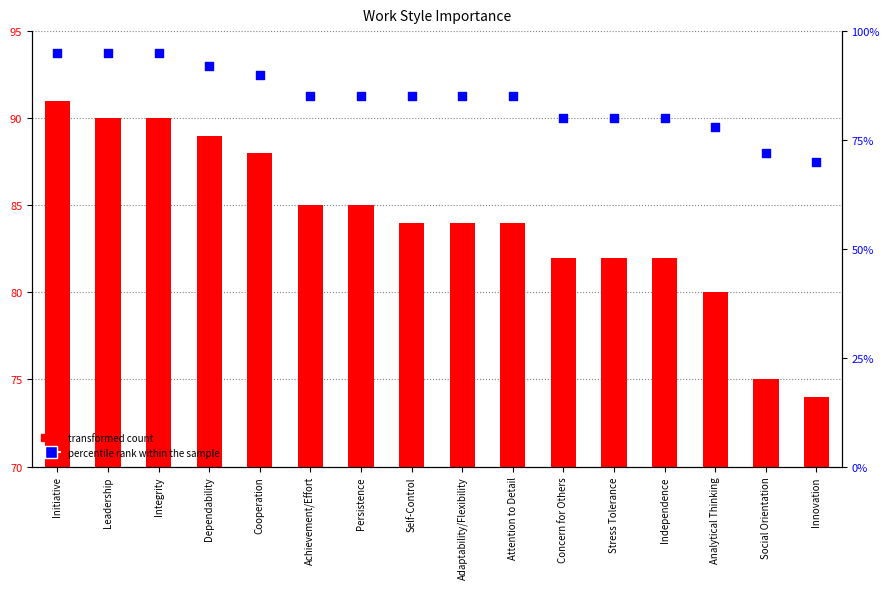

Which series has the largest total across all categories?

percentile rank within the sample